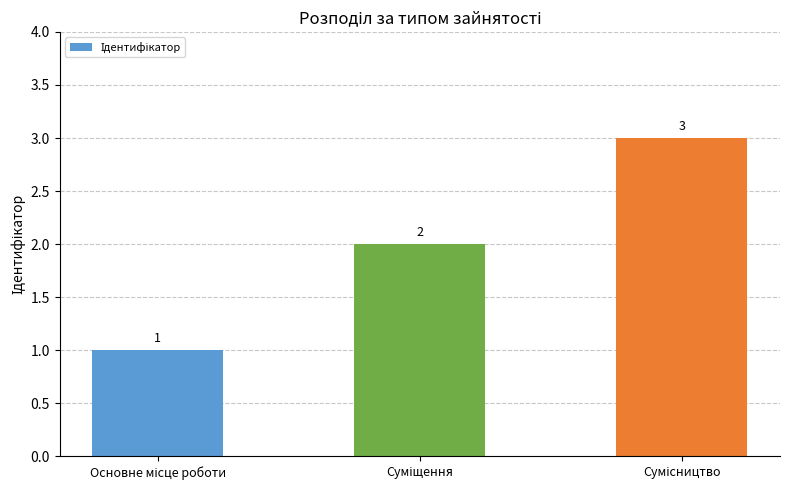

Reading left to right, extract all data points from this chart.

1	2	3